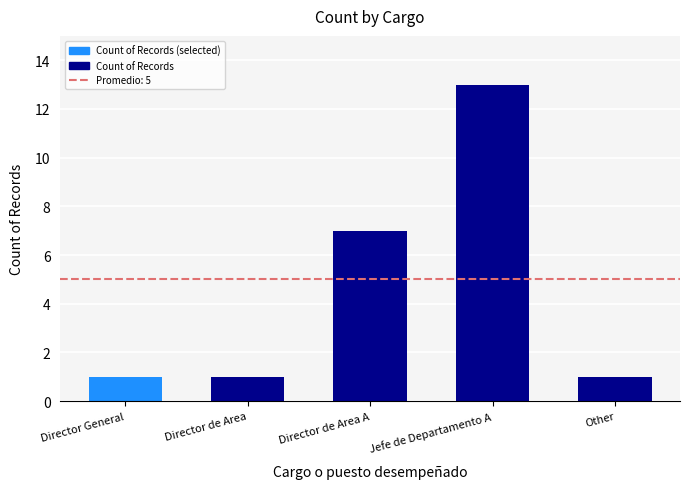

What is the change in value from Director de Area A to Other?

-6